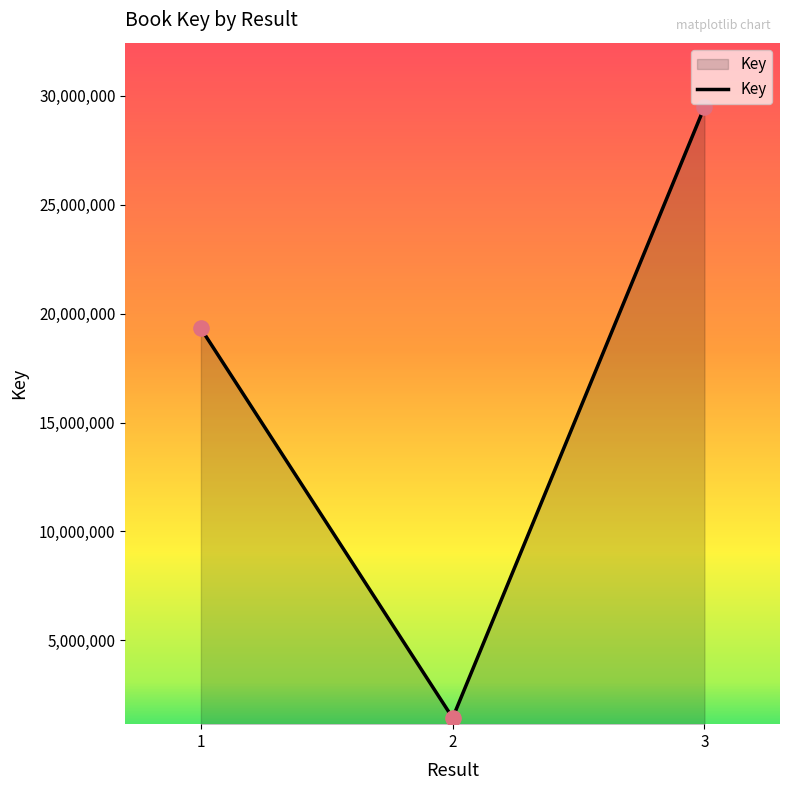

What is the ratio of the value at 2 to the value at 1?

0.1